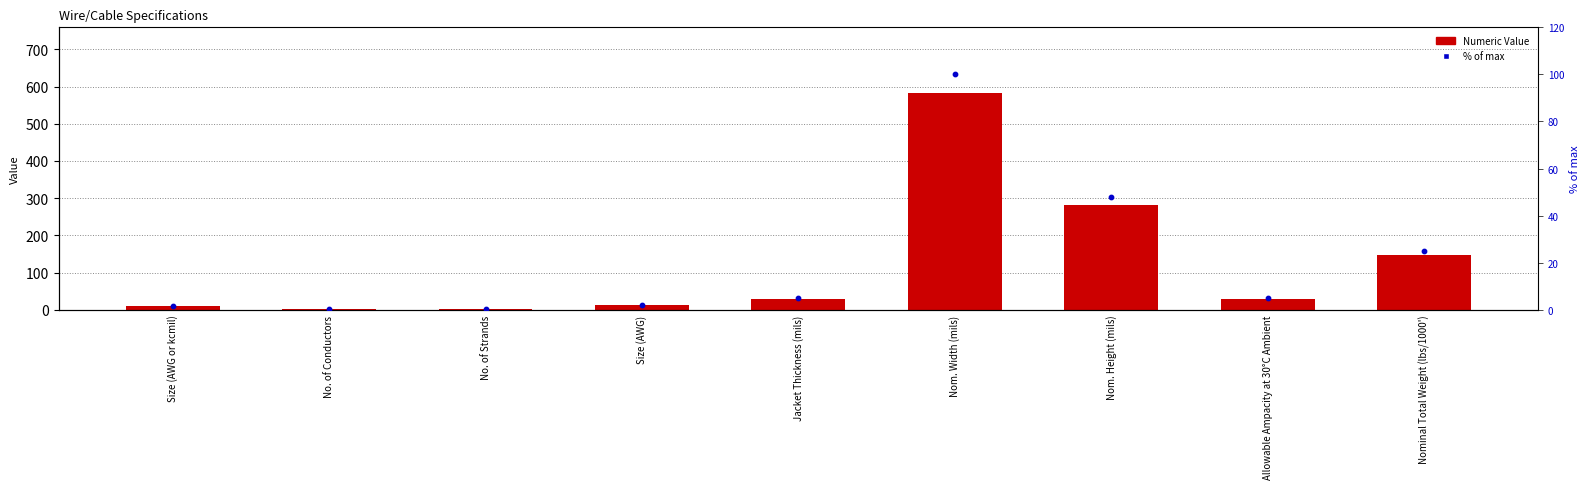

Is the value of % of max at Size (AWG) greater than the value of Numeric Value at Jacket Thickness (mils)?

No